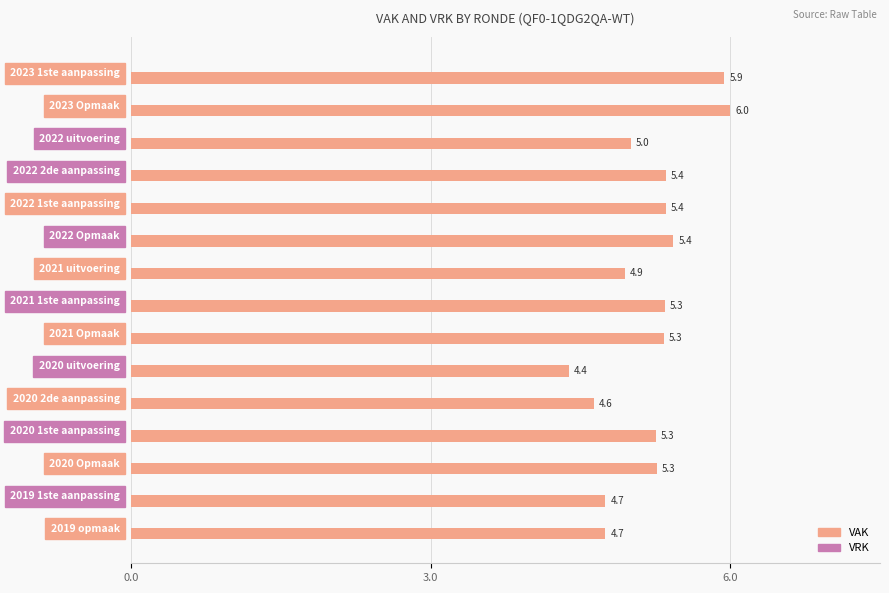

Where is the data nearest to the value 5?

2022 uitvoering